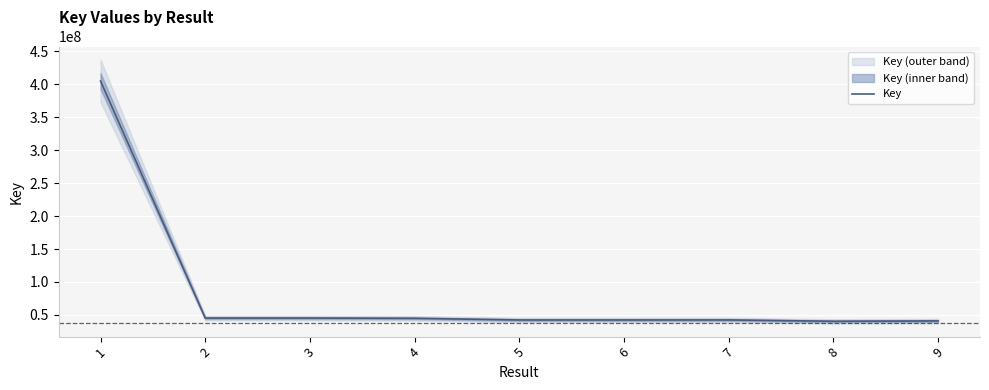

What is the ratio of the value at 7 to the value at 9?

1.0